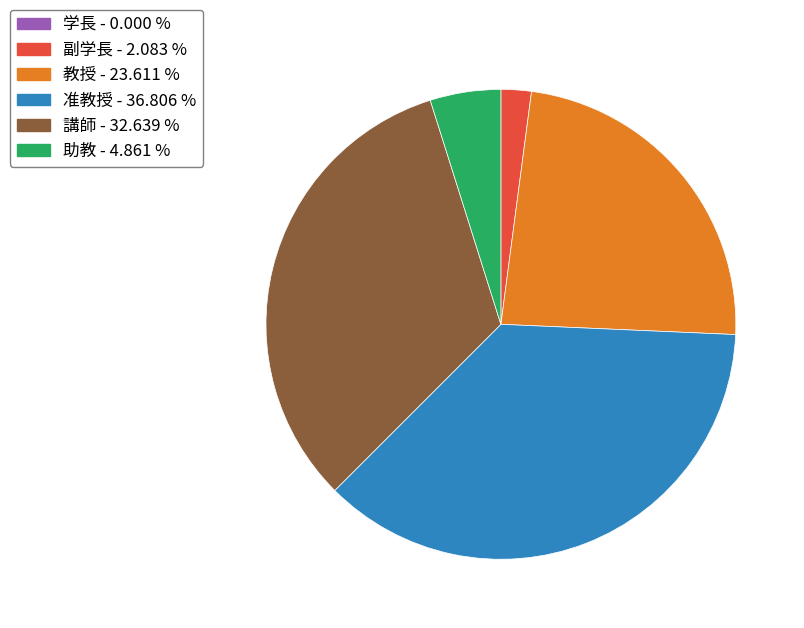

What is the ratio of the value at 教授 to the value at 講師?

0.7